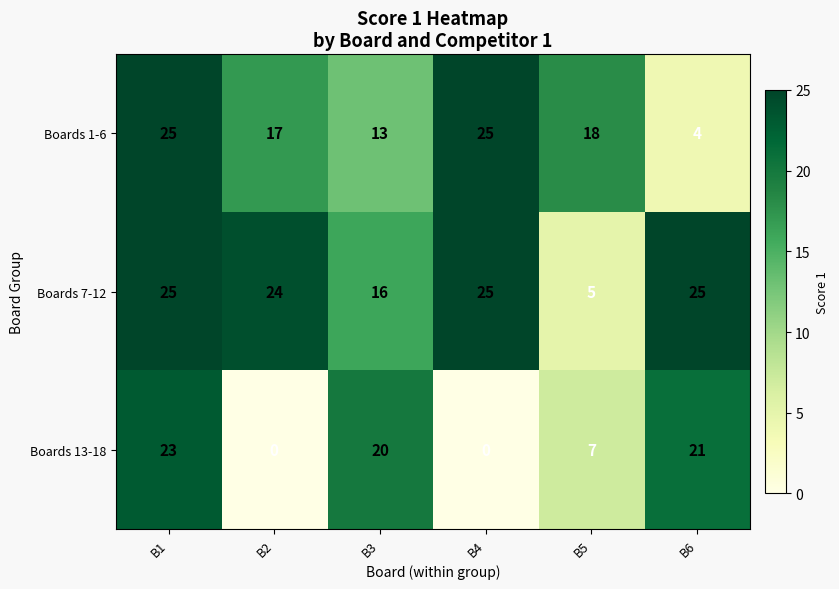

Where is Boards 13-18 nearest to the value 11?

B5